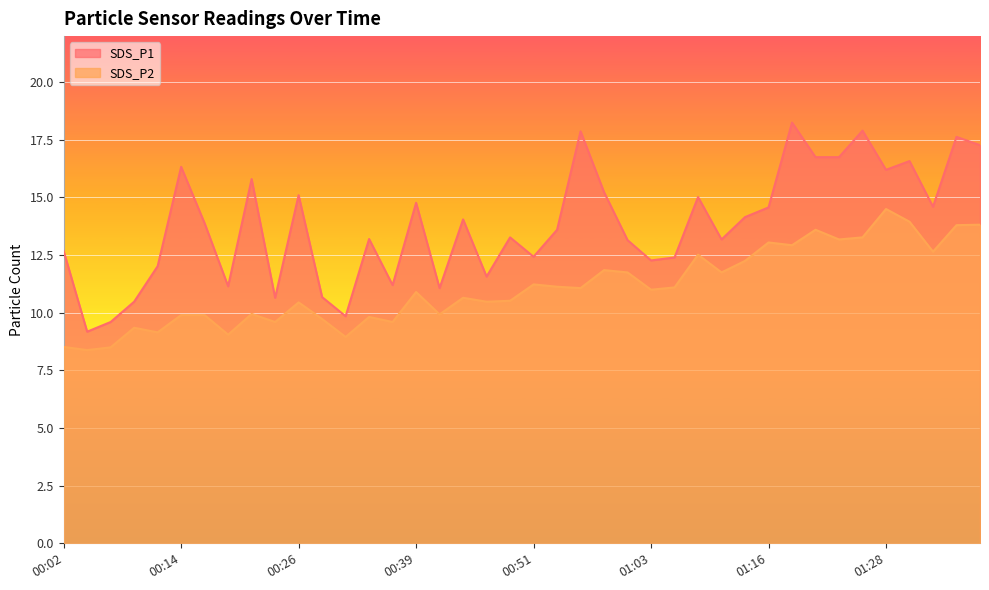

What is the label of the 27th point from the right?

00:34